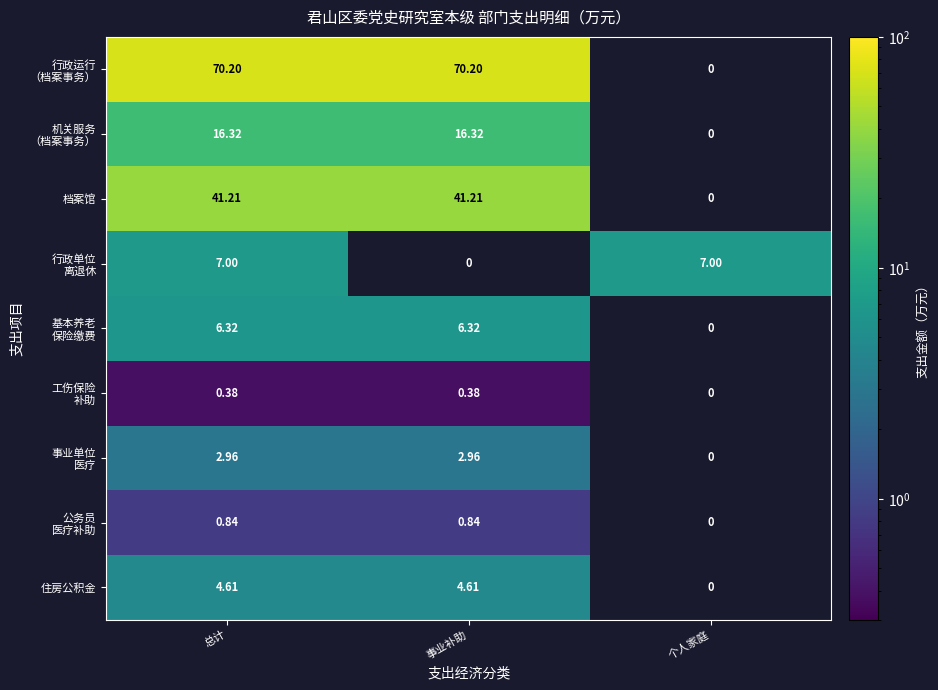

The 档案馆 series shows 26.5 at 总计. True or false?

False